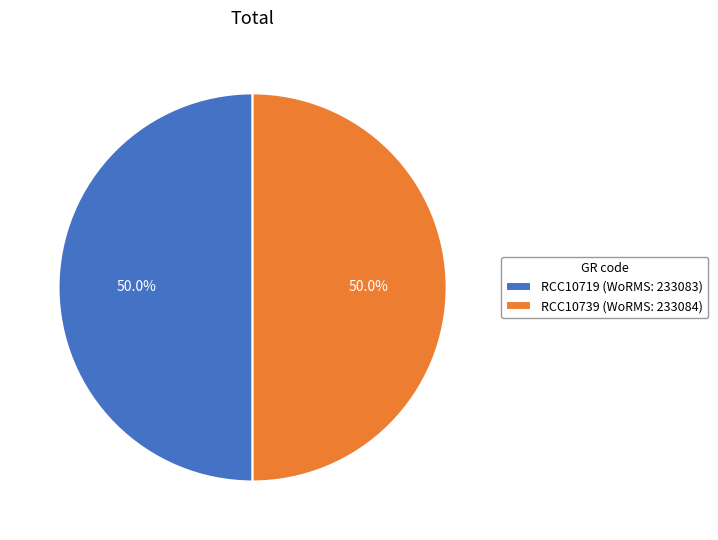

How many slices are in this pie chart?

2